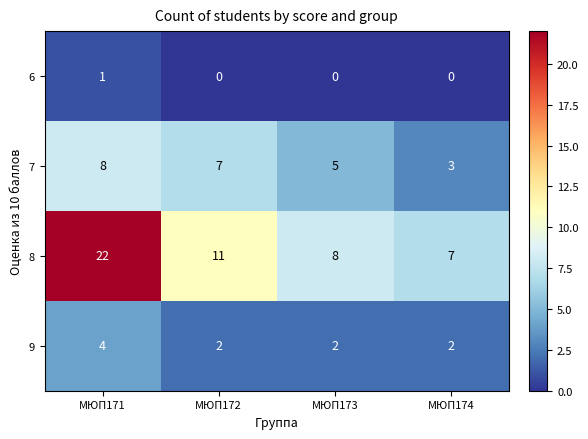

The value of 7 at МЮП171 is 8. True or false?

True